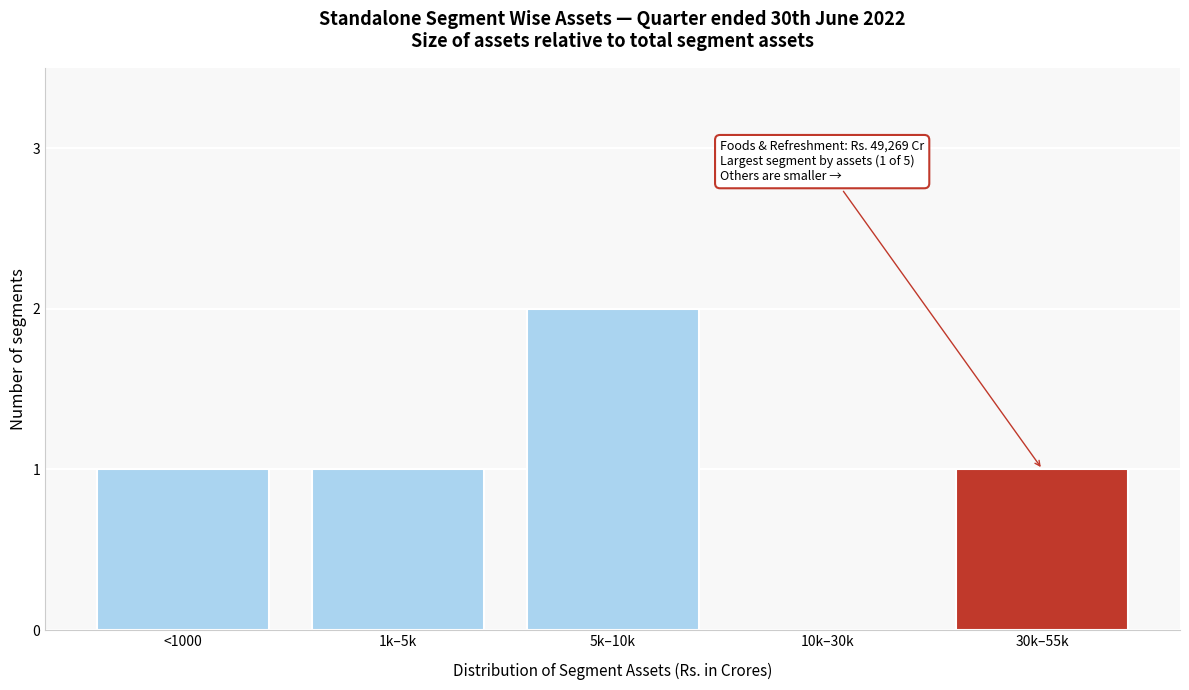

Reading right to left, what are all the values shown in this chart?

30k–55k=1	10k–30k=0	5k–10k=2	1k–5k=1	<1000=1